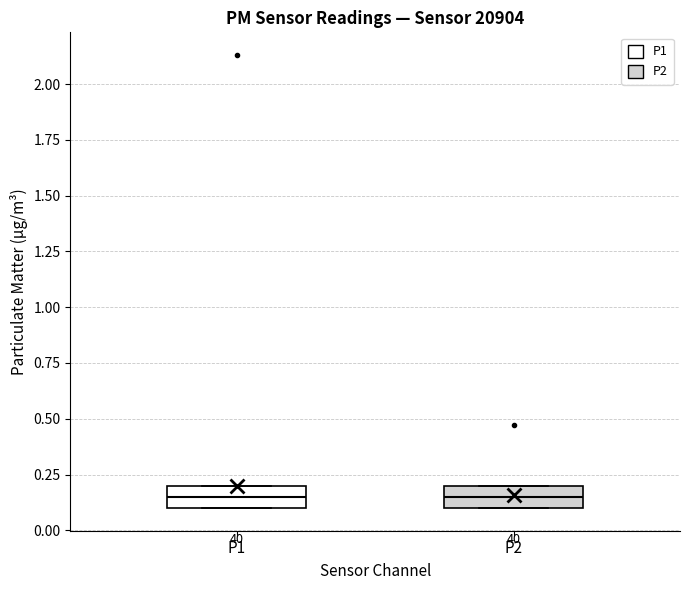

Reading left to right, read every box against the y-axis: the position of its median line, the range the box covers, and the ends of its whiskers. The values are not printed on the chart, so give them approximately, as read against the axis.

P1: median 0.15, box 0.10 to 0.20, whiskers 0.10 to 0.20
P2: median 0.15, box 0.10 to 0.20, whiskers 0.10 to 0.20